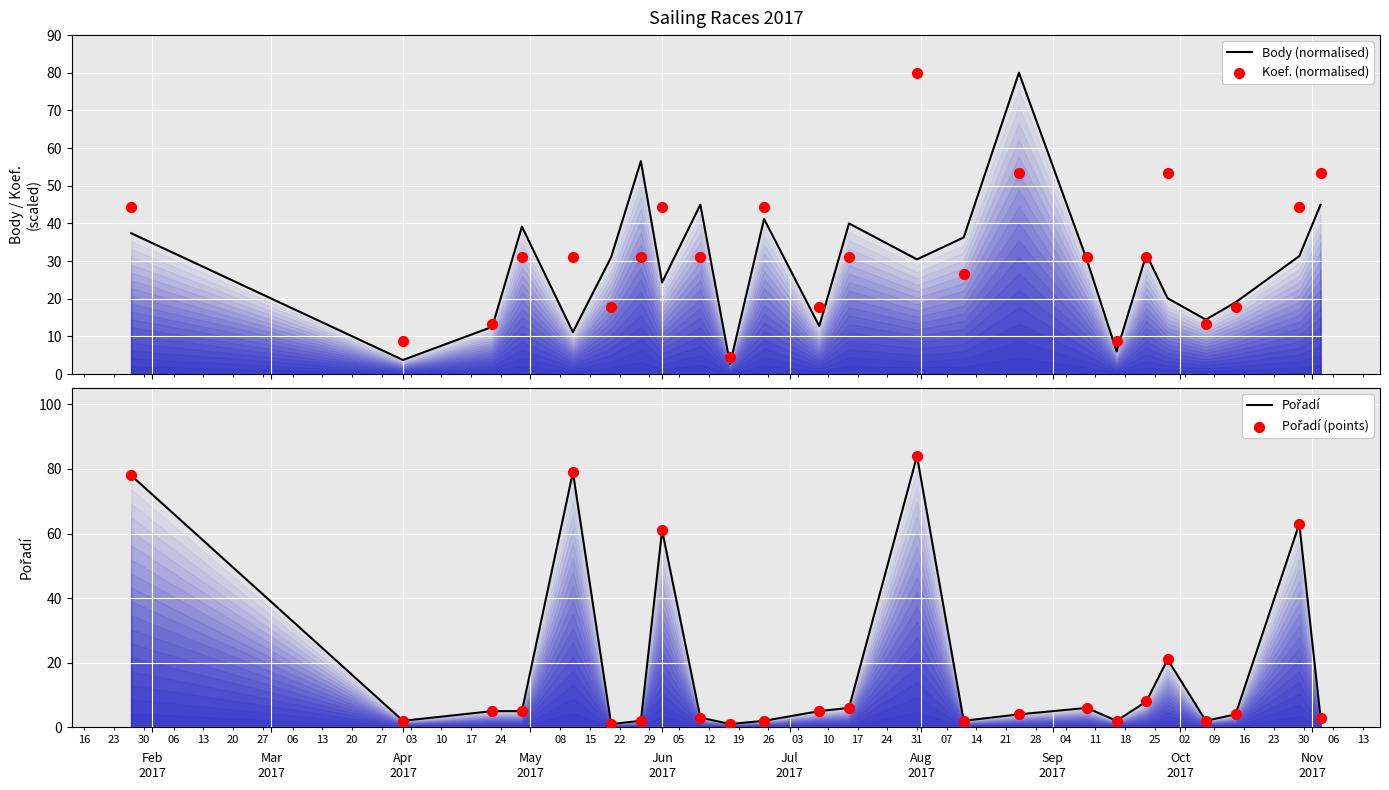

Which series has the largest Y range (max minus min)?

Pořadí